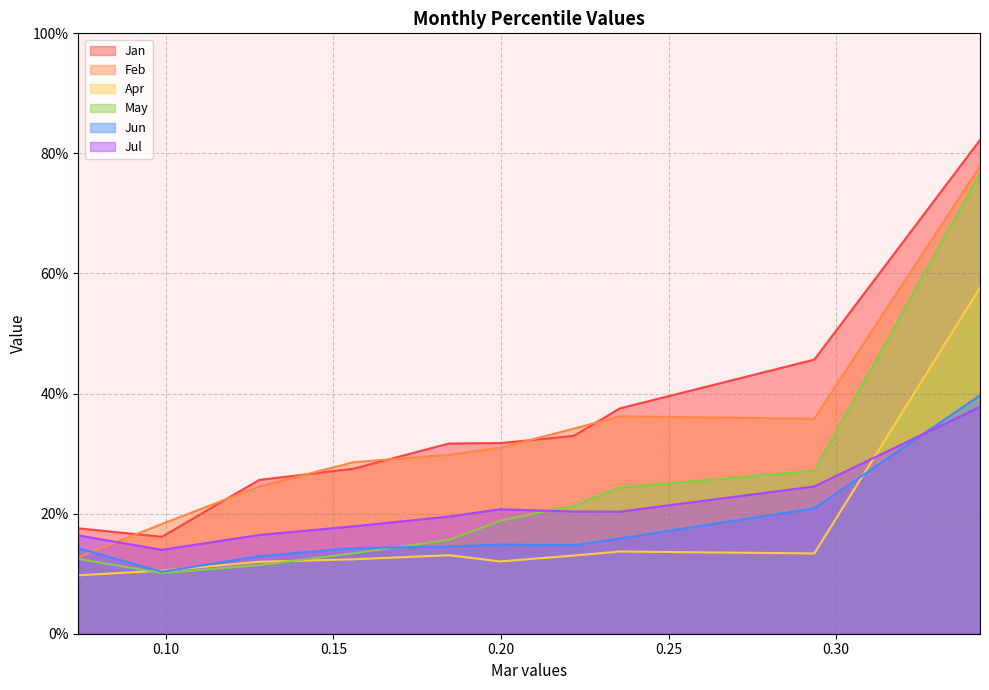

True or false: Jan and May cross at least once.

False